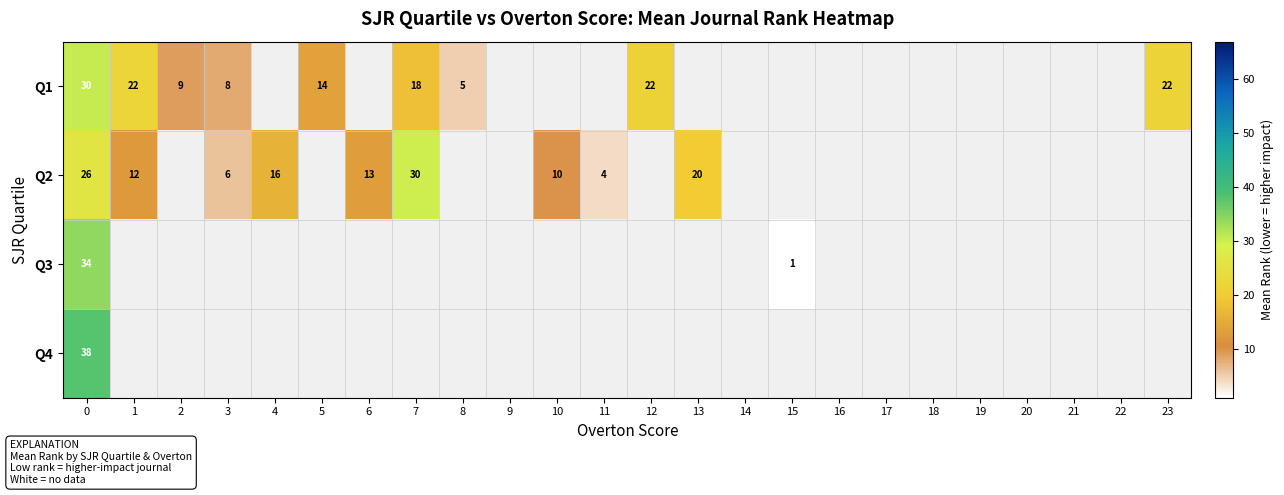

The Q2 series shows 8.3 at 6. True or false?

False